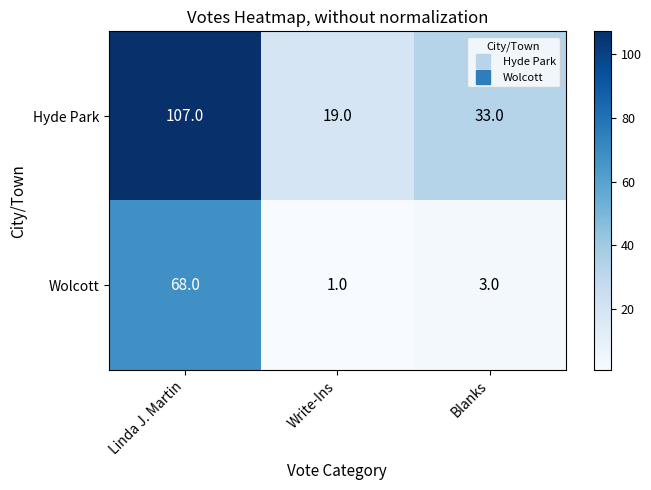

Reading left to right, what are all the values shown in this chart?

Hyde Park: Linda J. Martin=107	Write-Ins=19	Blanks=33
Wolcott: Linda J. Martin=68	Write-Ins=1	Blanks=3